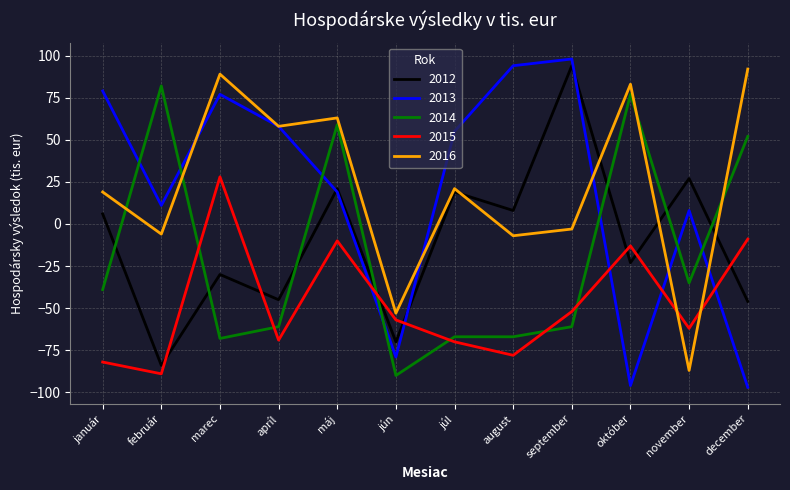

How many series are shown in this chart?

5